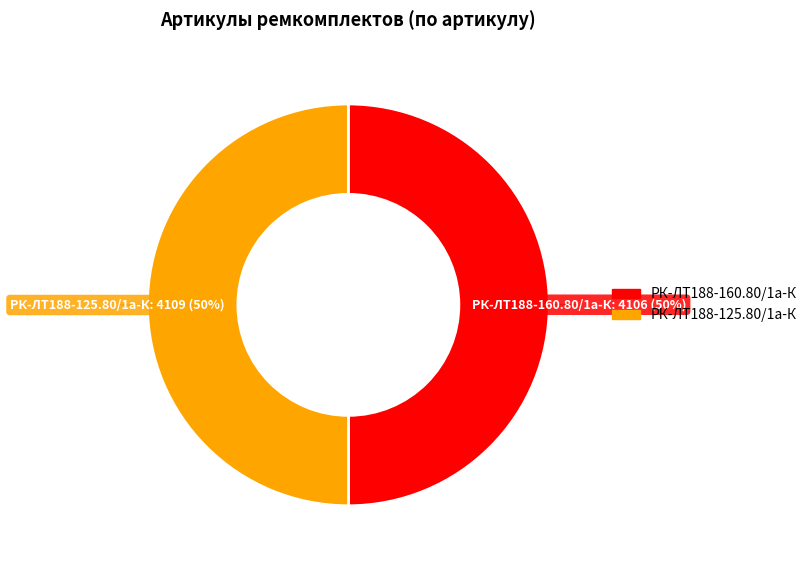

Do РК-ЛТ188-160.80/1а-К and РК-ЛТ188-125.80/1а-К together represent more than half of the pie?

Yes